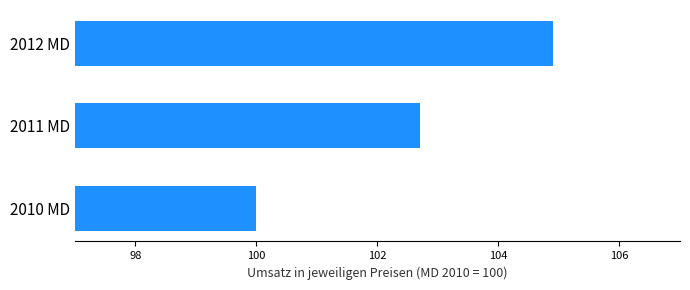

Count the number of categories in the chart.

3